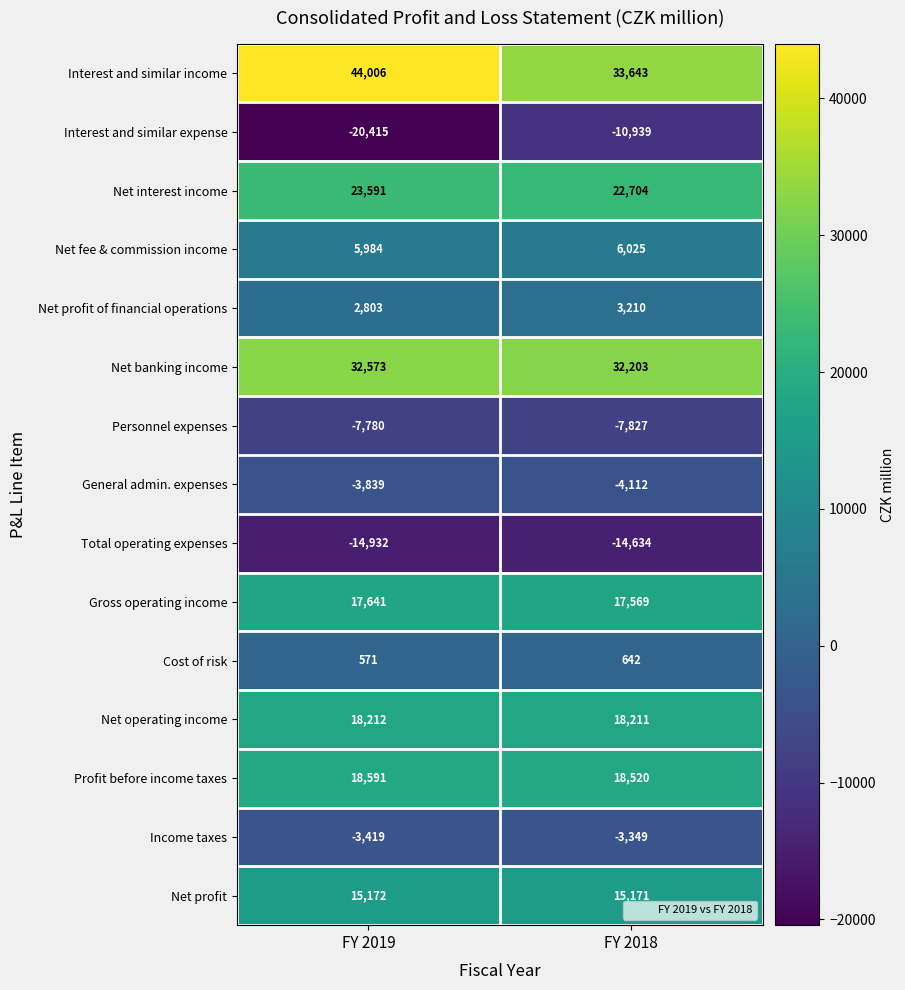

Which label corresponds to the largest value in the chart?

FY 2019